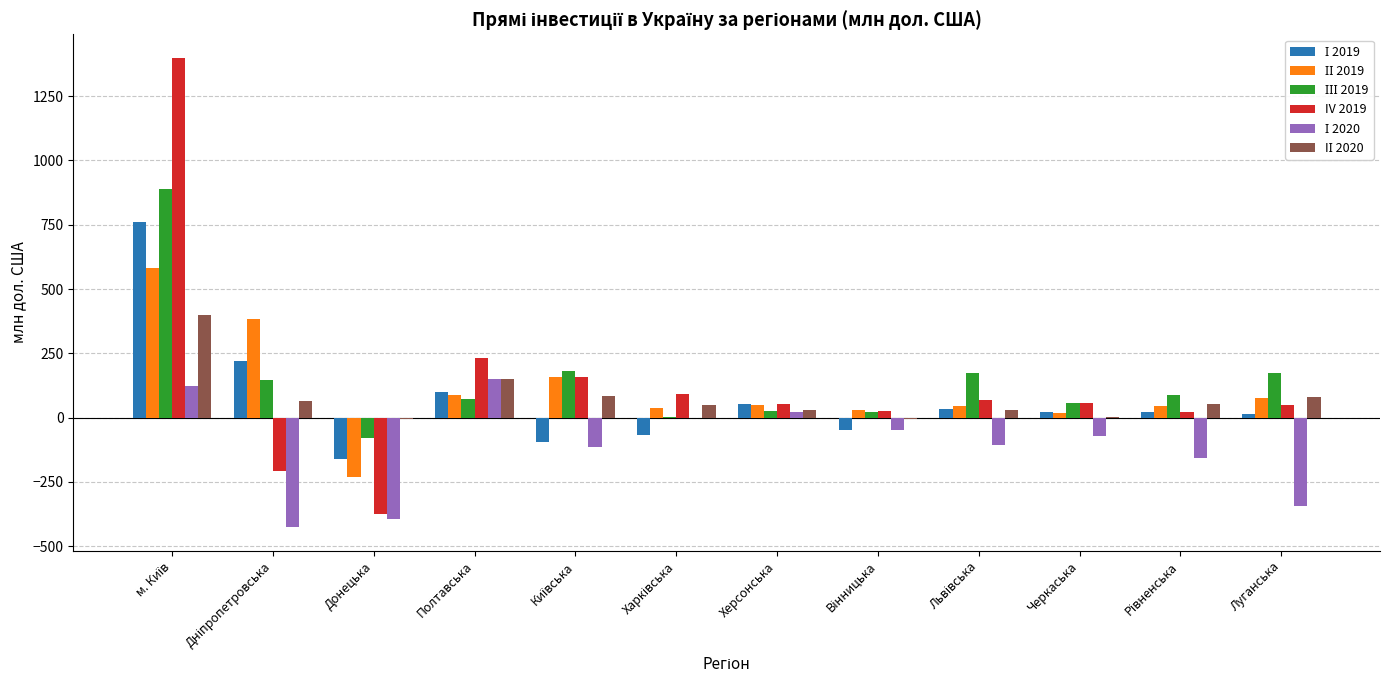

How many groups of bars are there?

12